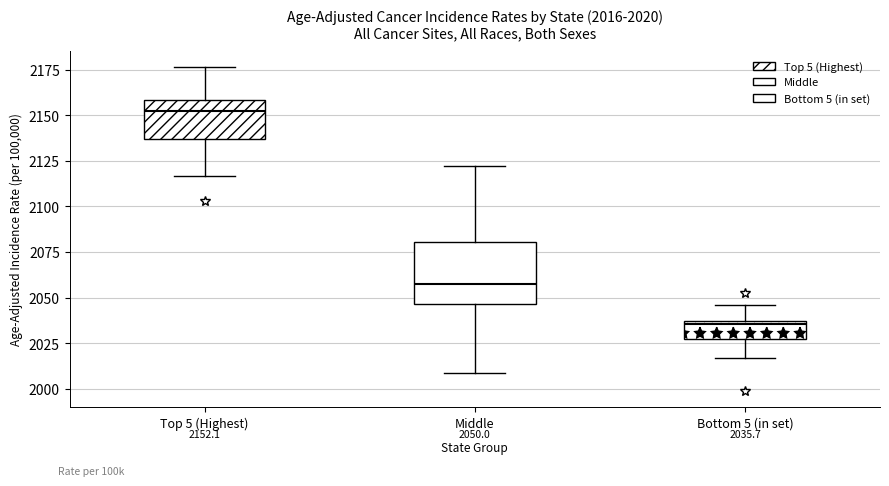

Which box is the tallest, from its lower edge to its upper edge?

Middle